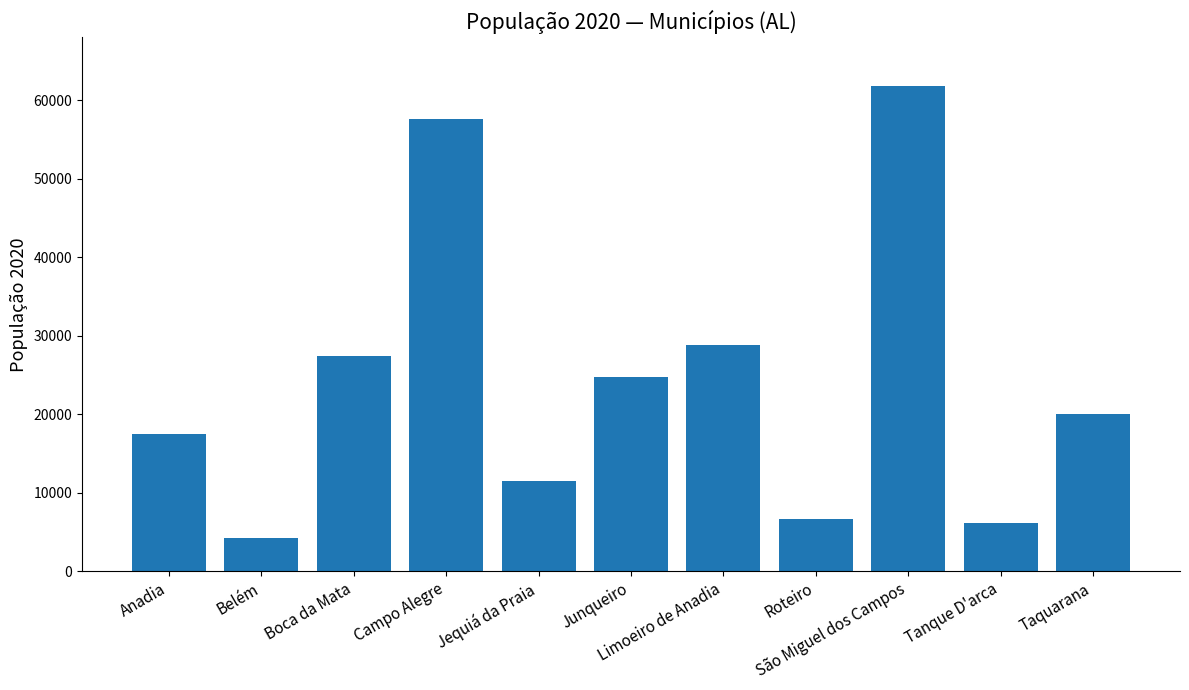

Approximately how many times larger is the value at Roteiro compared to Tanque D'arca?

1.1